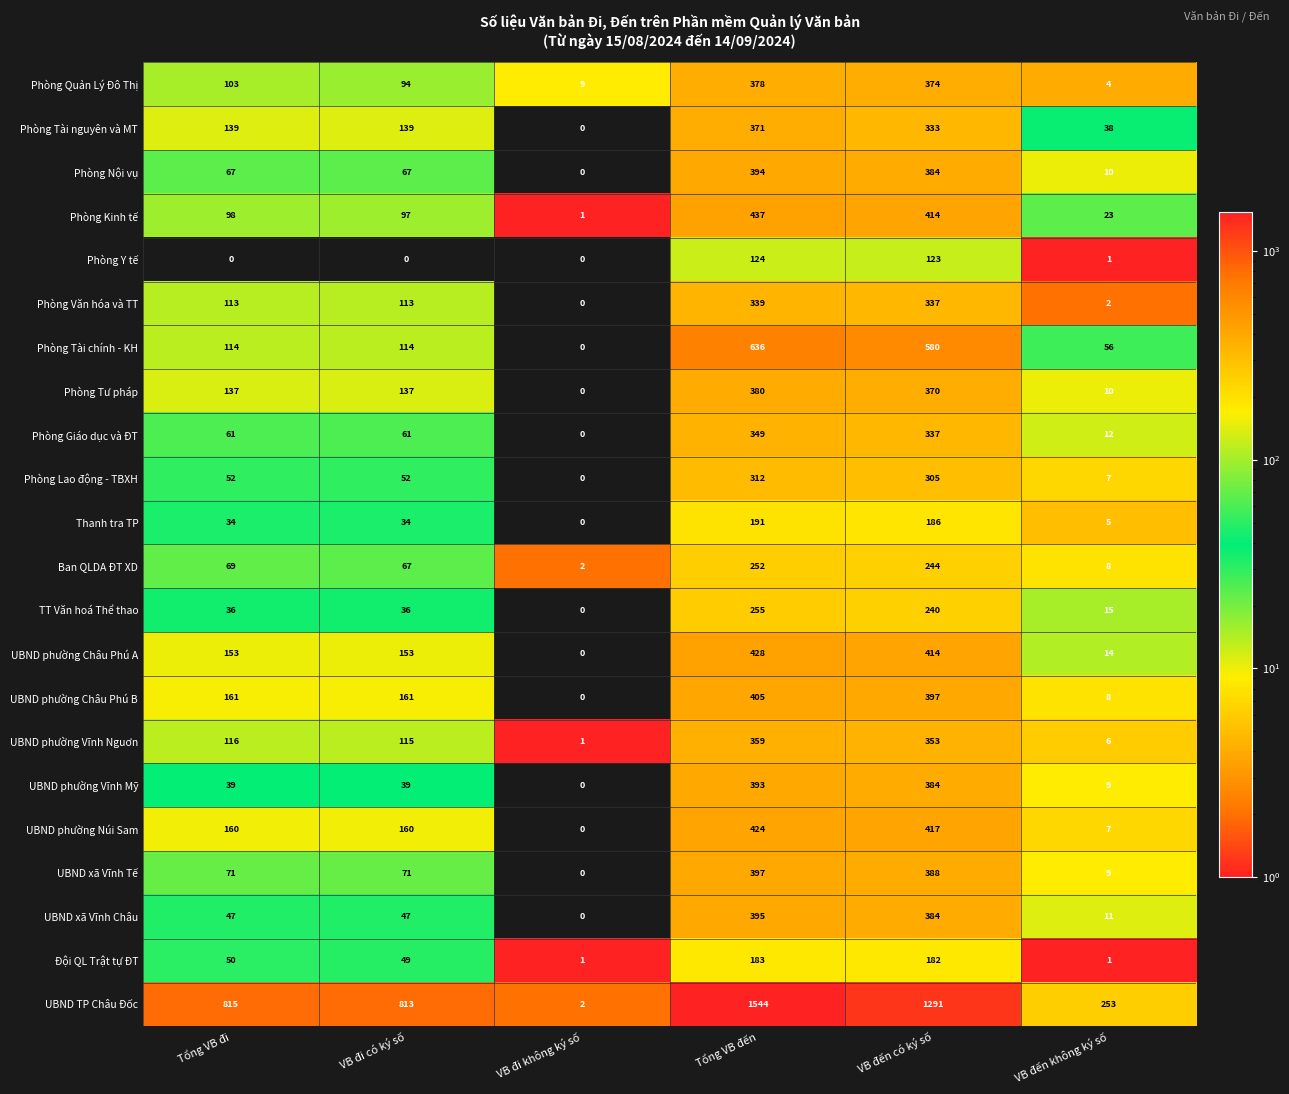

What is the sum of all Phòng Tư pháp values?

1034